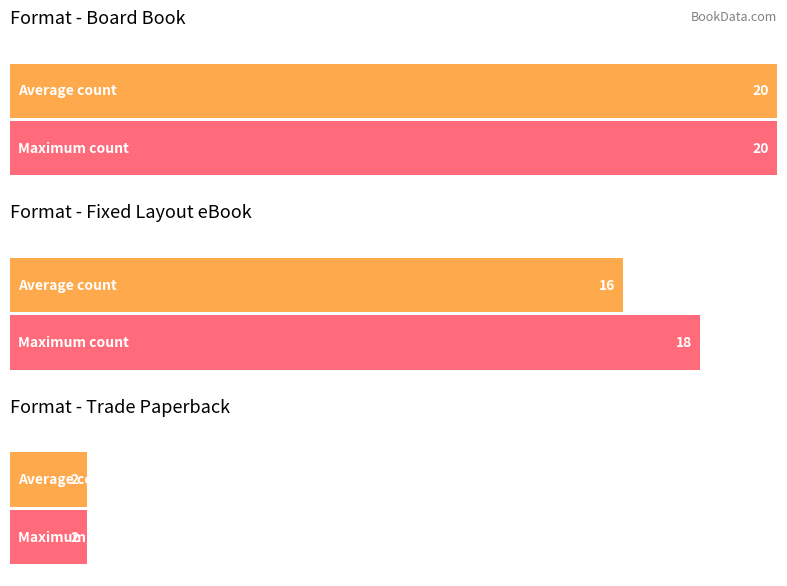

The value of Unique Titles at Board Book is 3. True or false?

False